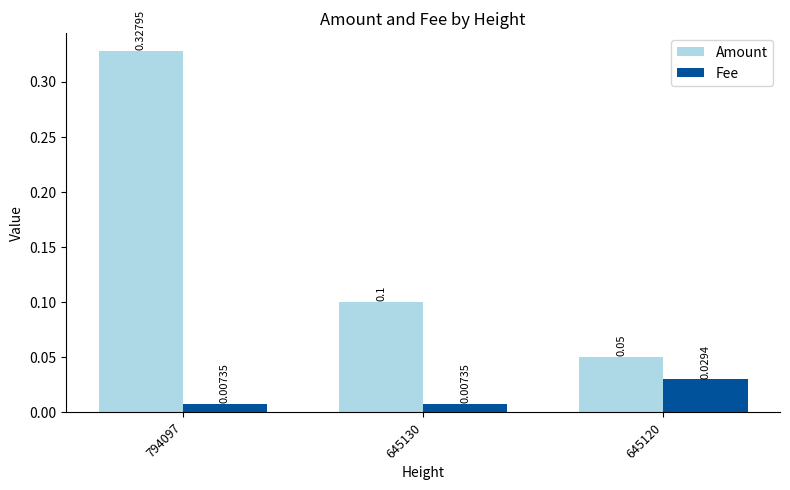

Between 794097 and 645120, which series saw the biggest shift?

Amount